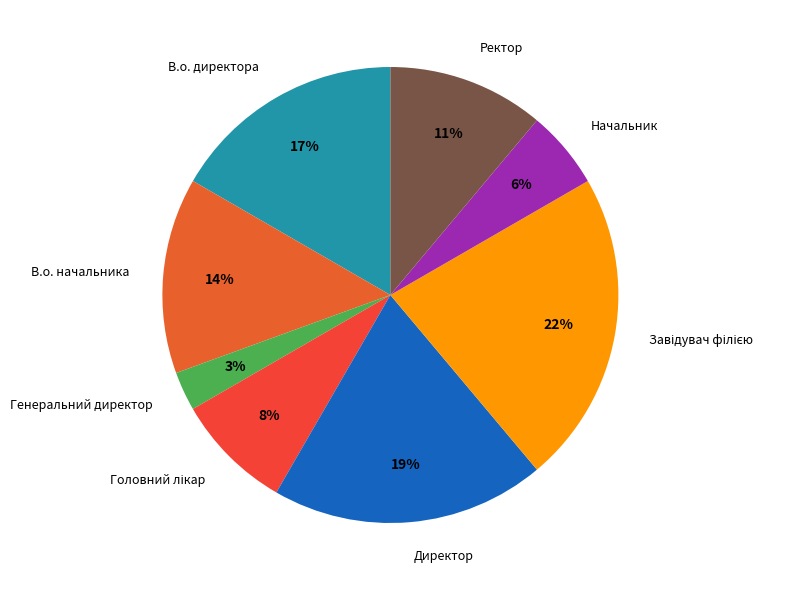

Is it true that Ректор is 11% of the pie?

True